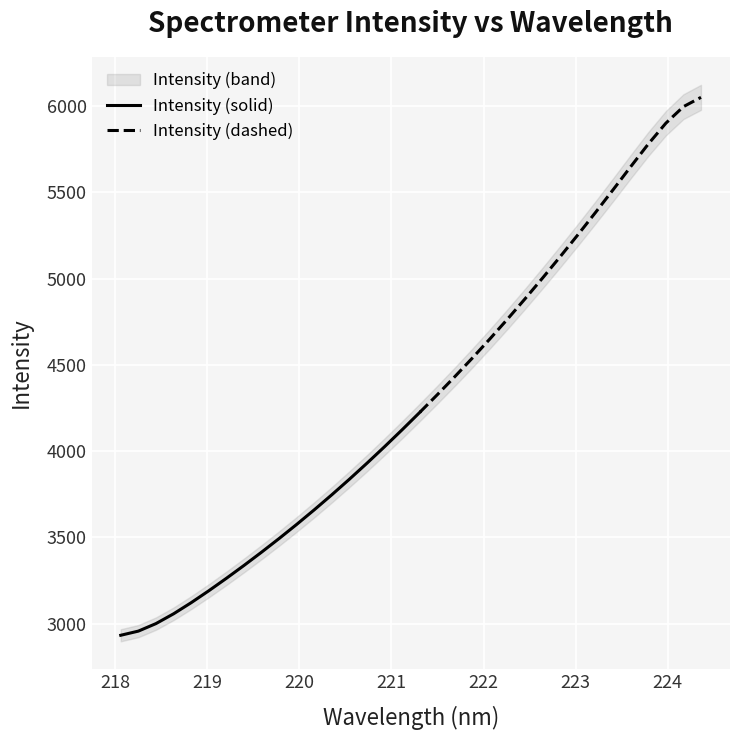

At which category does the chart reach its peak across all series?

33